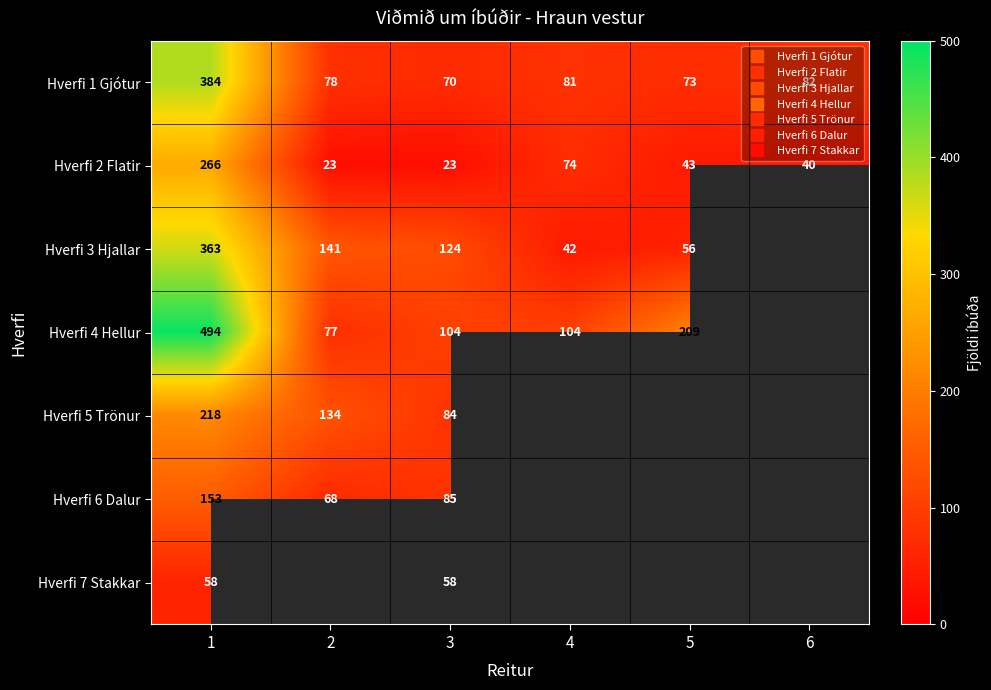

List the labels in order of Hverfi 2 Flatir value, smallest first.

2, 3, 6, 5, 4, 1